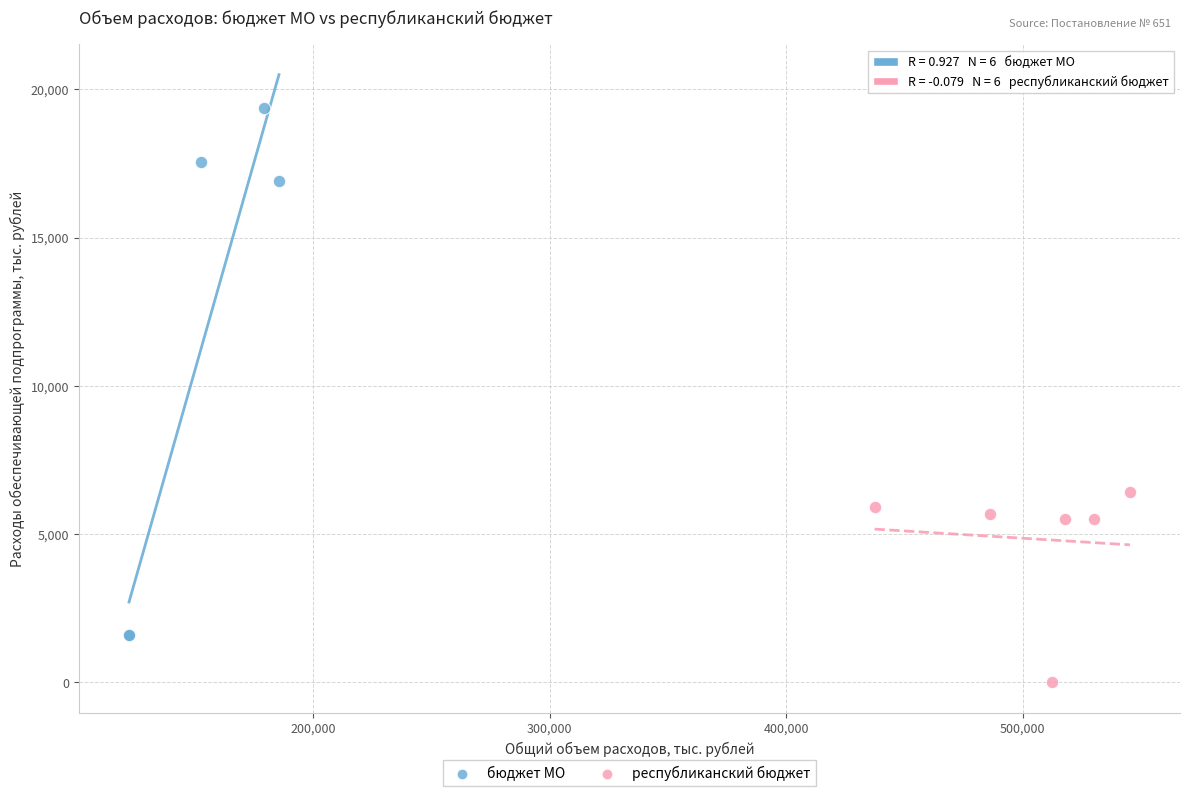

What are all the series names shown in the legend?

бюджет МО, республиканский бюджет